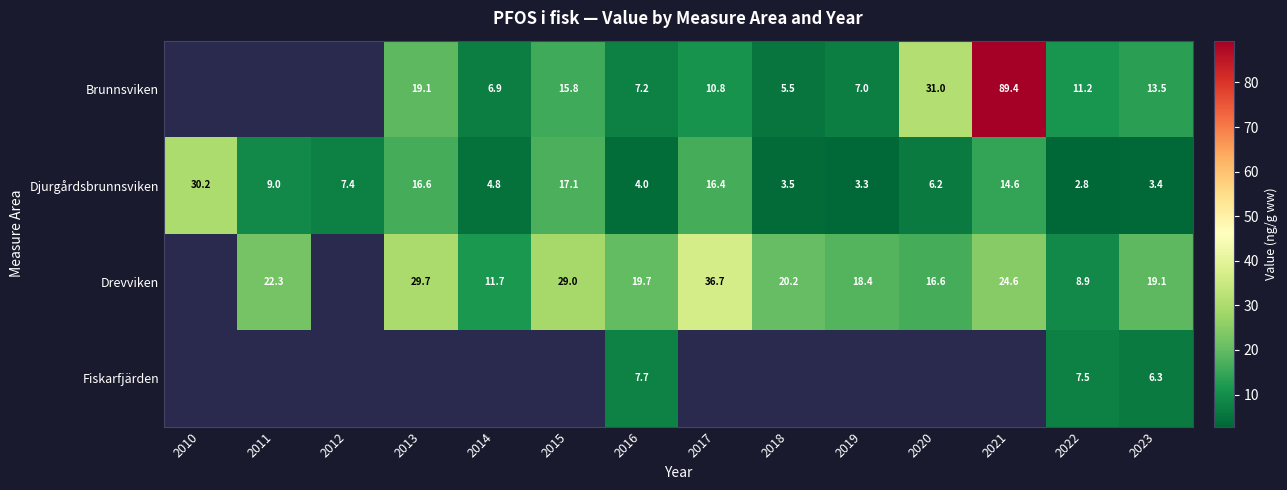

Is it true that Drevviken equals 22.3 at 2011?

True